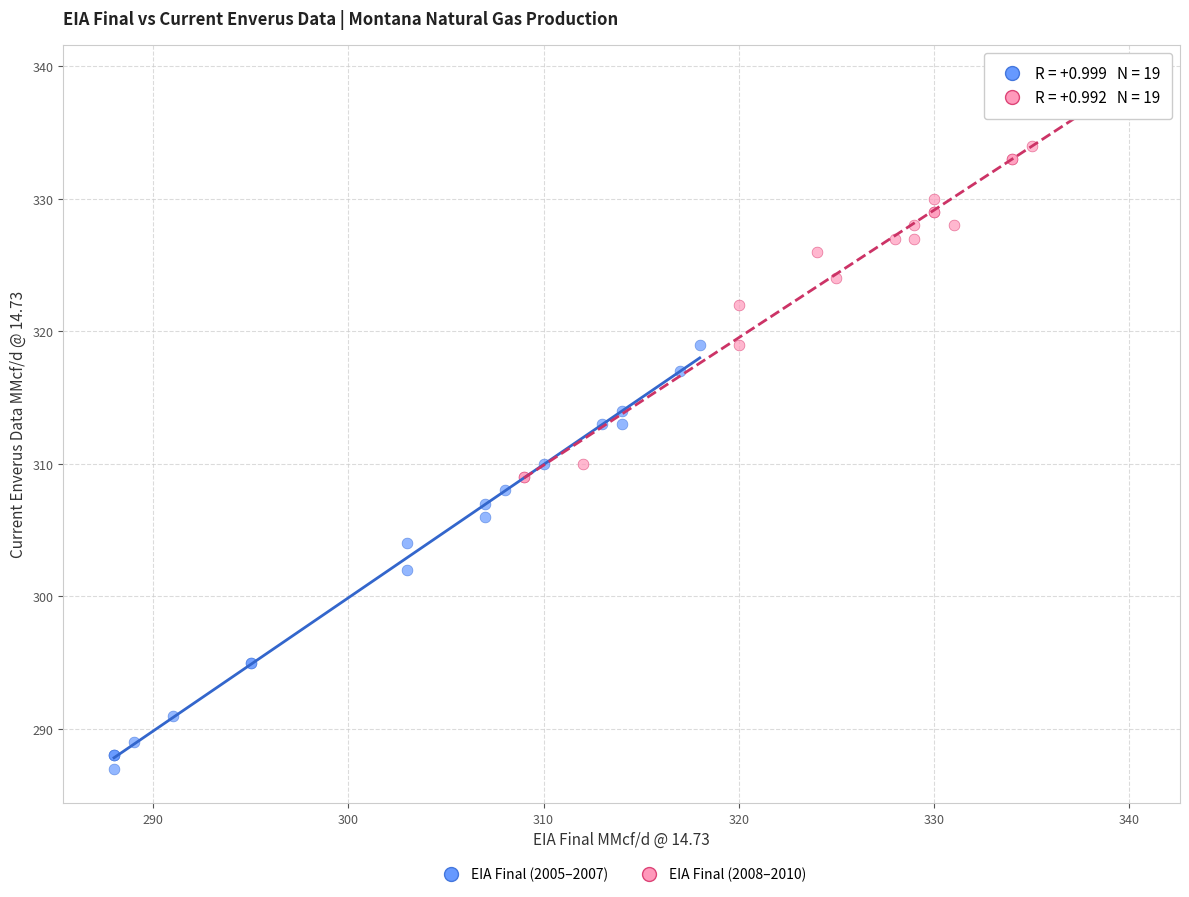

Which series contains the highest Y value?

EIA Final (2008–2010)